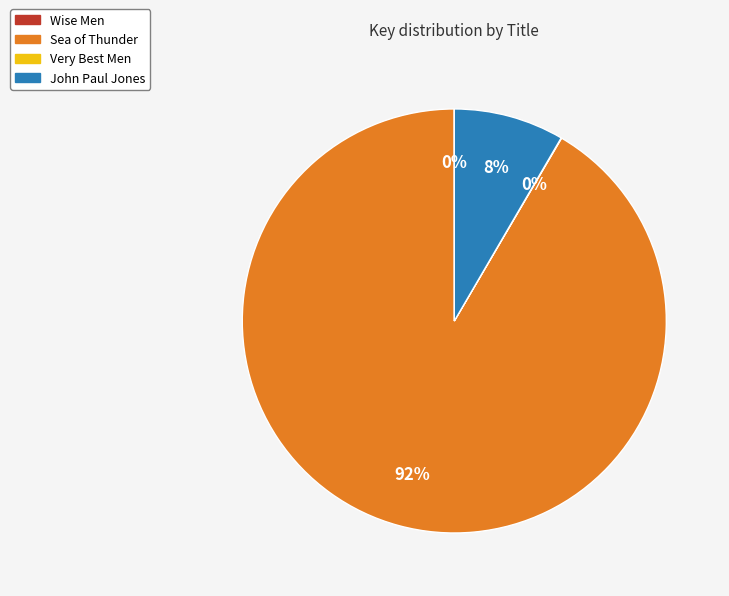

The Sea of Thunder slice represents 92% of the pie. True or false?

True